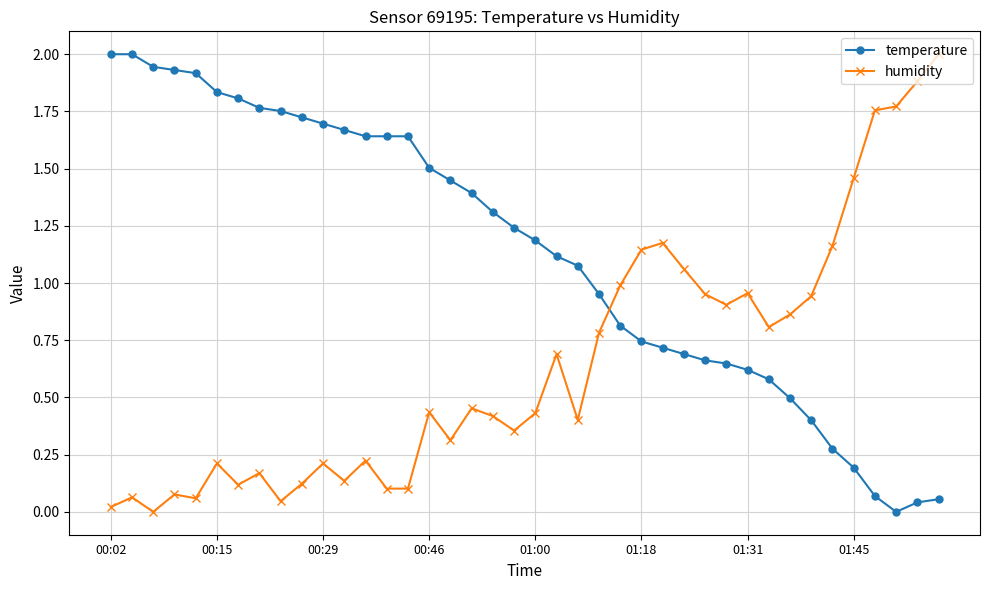

True or false: humidity has more than 1 points higher than both neighbors.

True